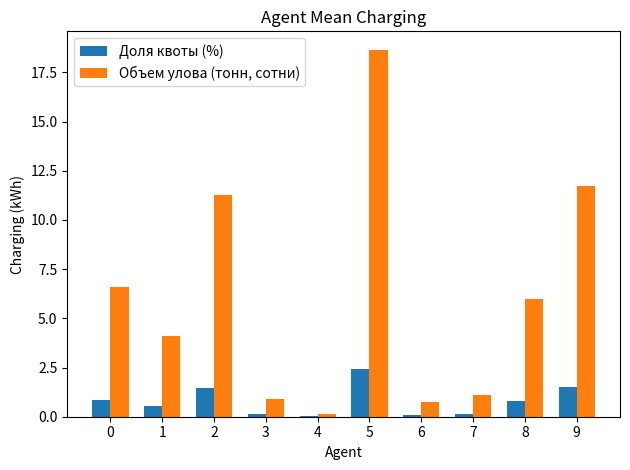

How many data points in Объем улова (тонн, сотни) are above 5?

5